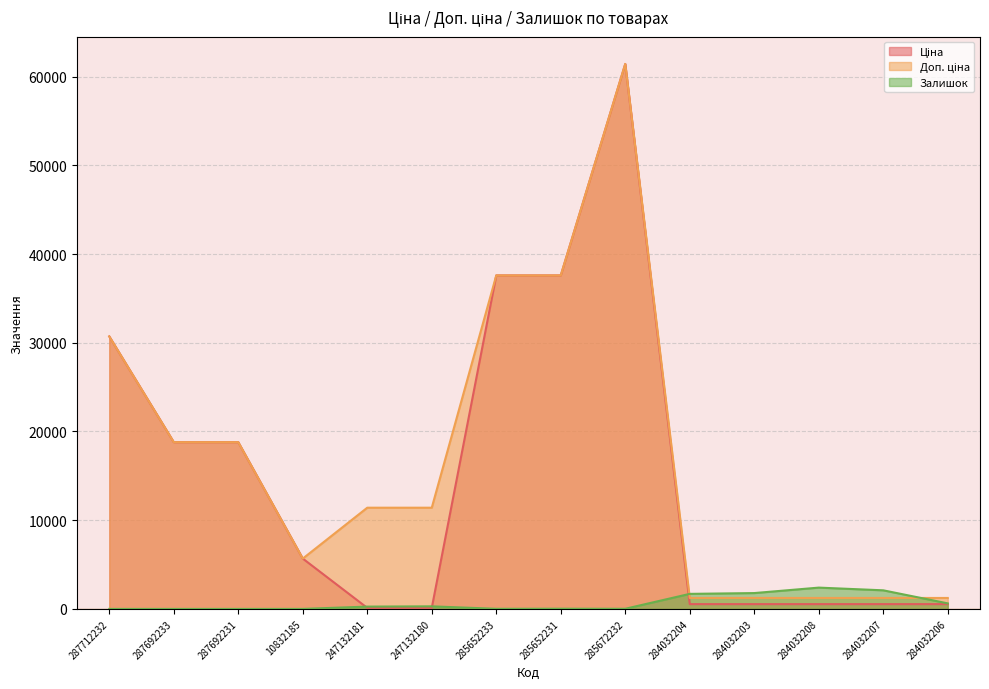

Rank the series at 284032203 from lowest to highest value.

Ціна, Доп. ціна, Залишок